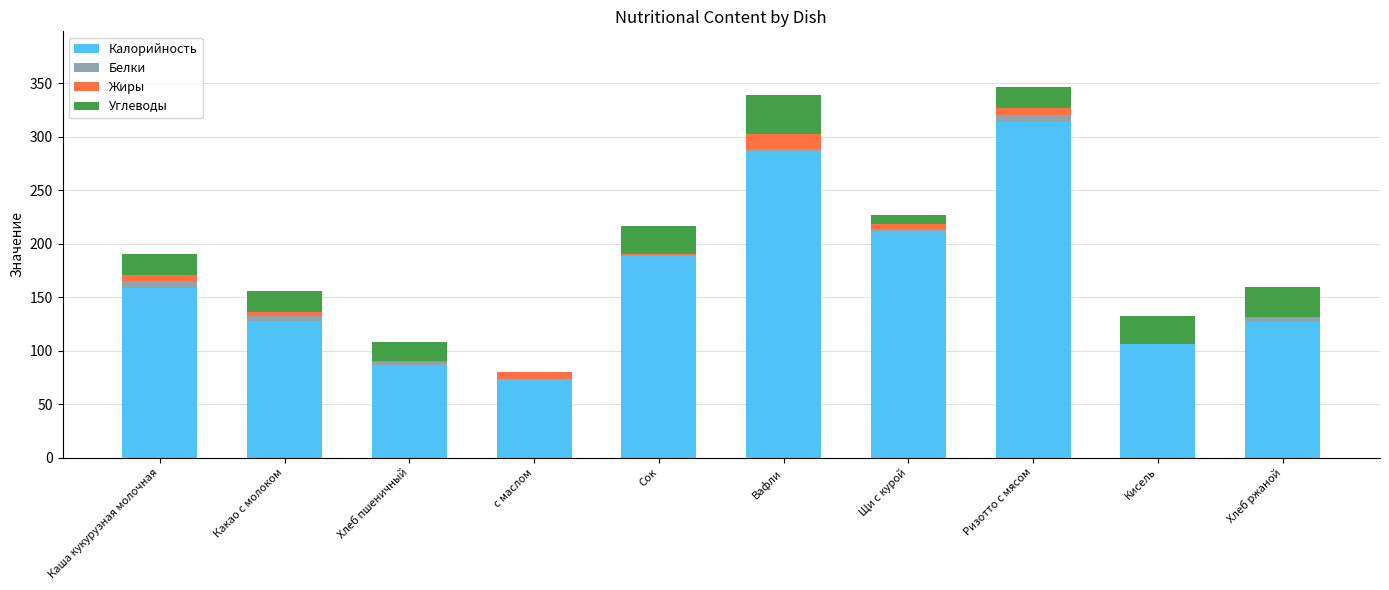

What is the sum of all Калорийность values?

1679.4